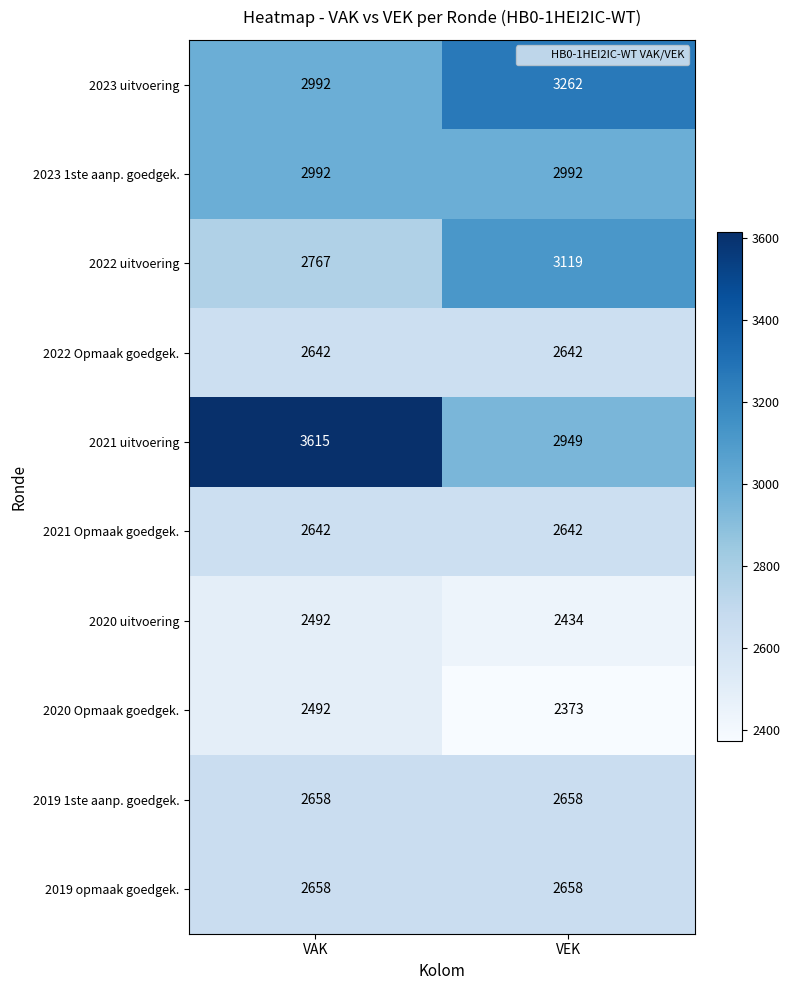

True or false: 2019 opmaak goedgek. has a value of 1471 at VAK.

False